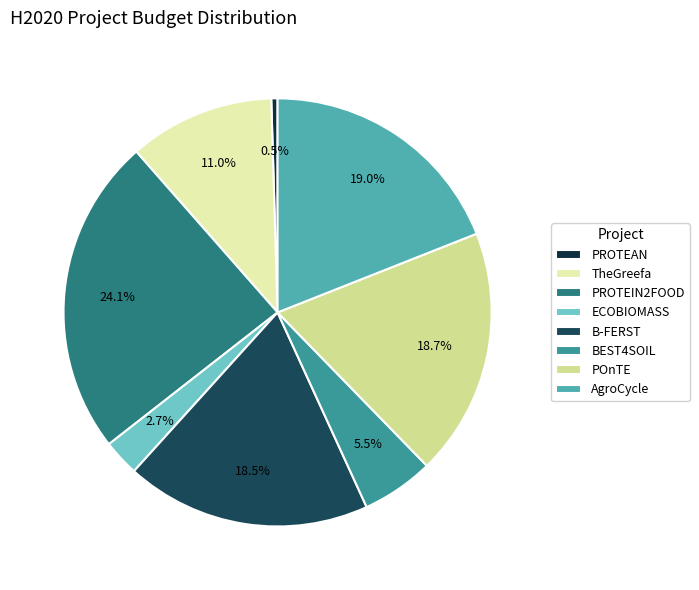

Approximately how many times larger is the value at TheGreefa compared to PROTEIN2FOOD?

0.5